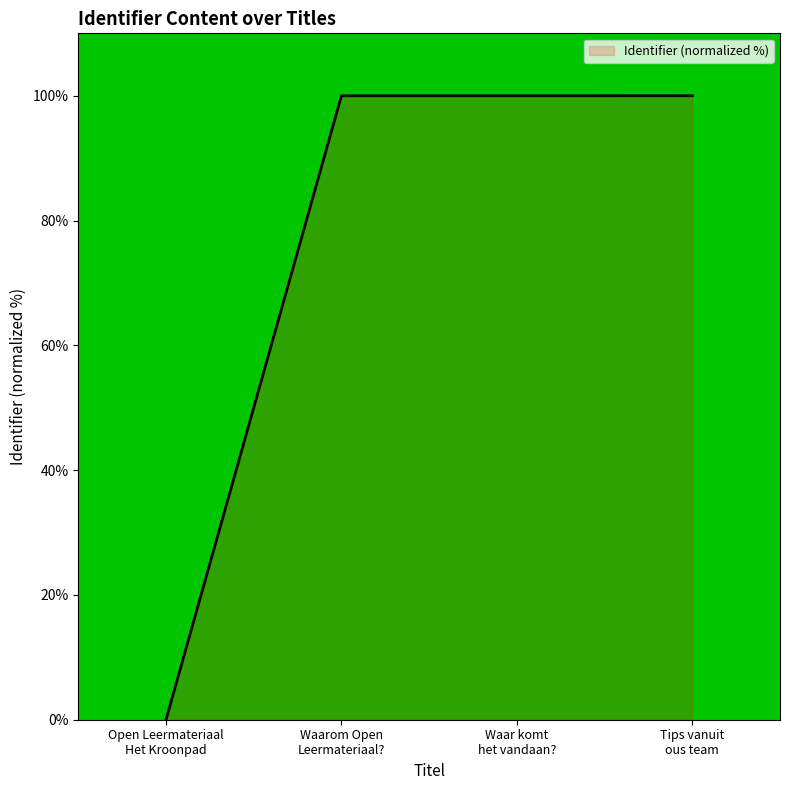

What is the average value?

75.0